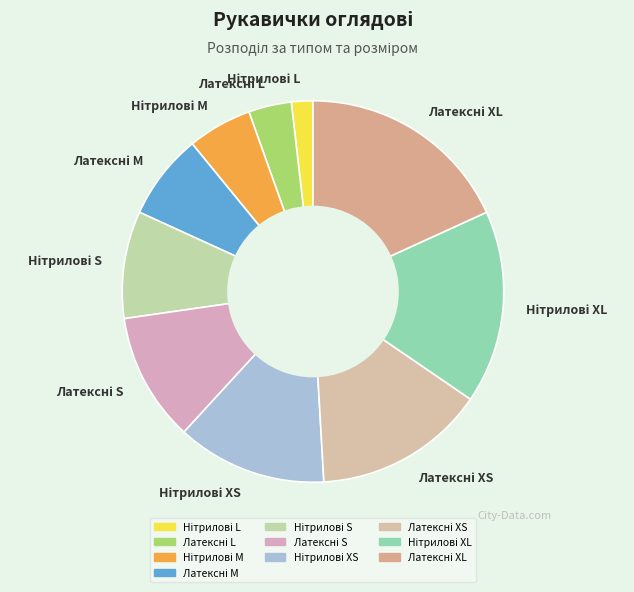

Does any single category account for the majority?

No